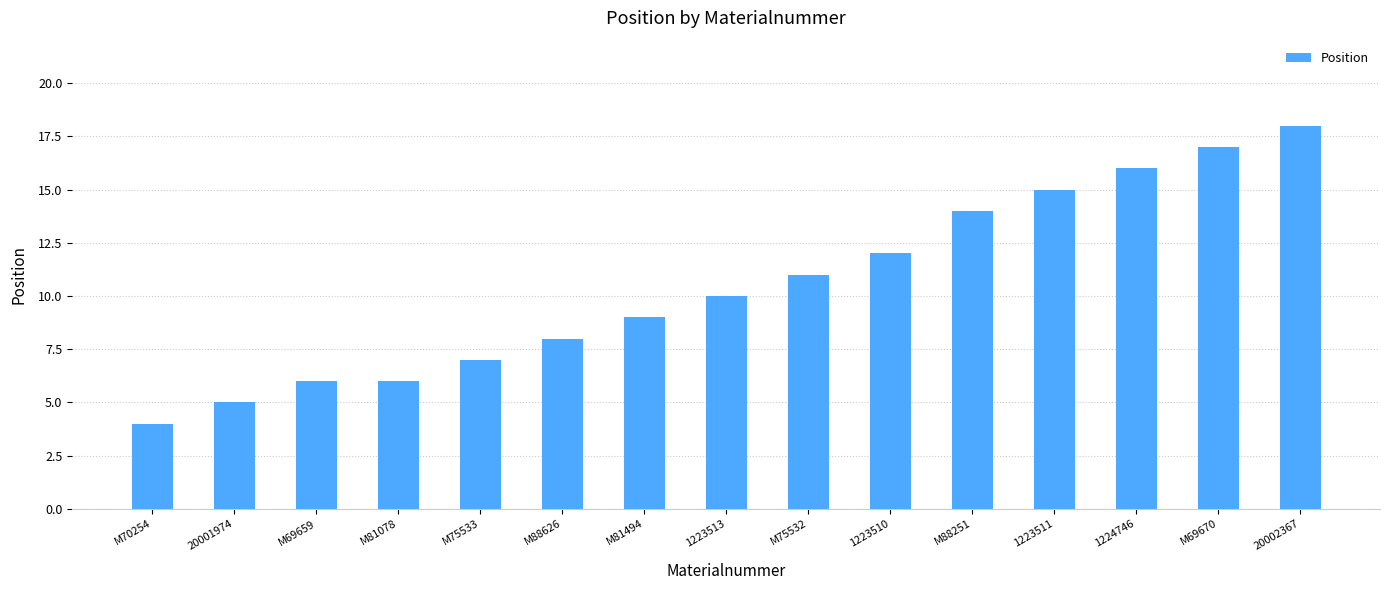

Which label corresponds to the largest value in the chart?

20002367